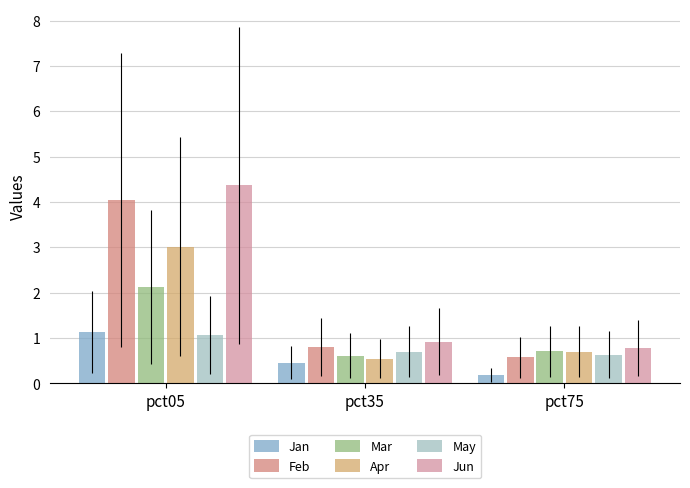

How many bars are there in each group?

6